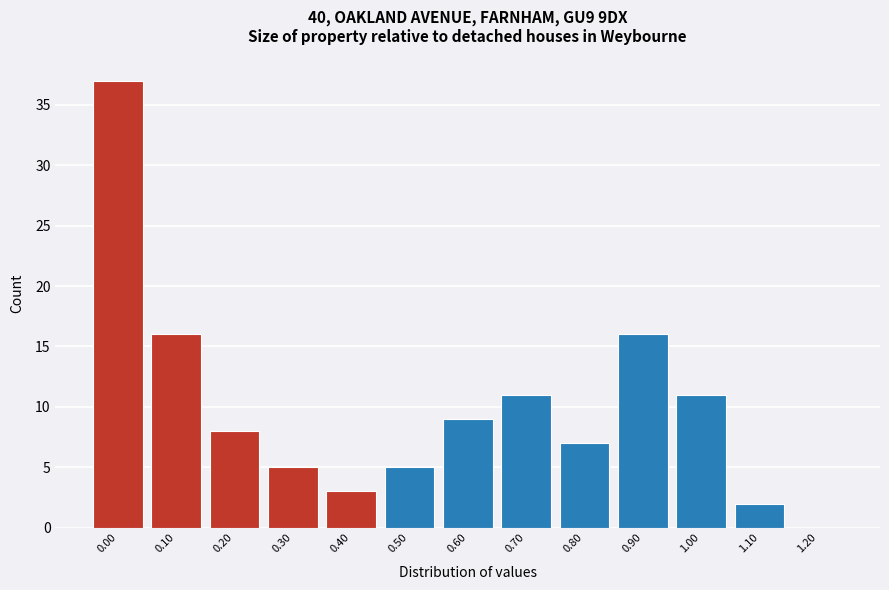

Approximately how many times larger is the value at 0.30 compared to 1.00?

0.5